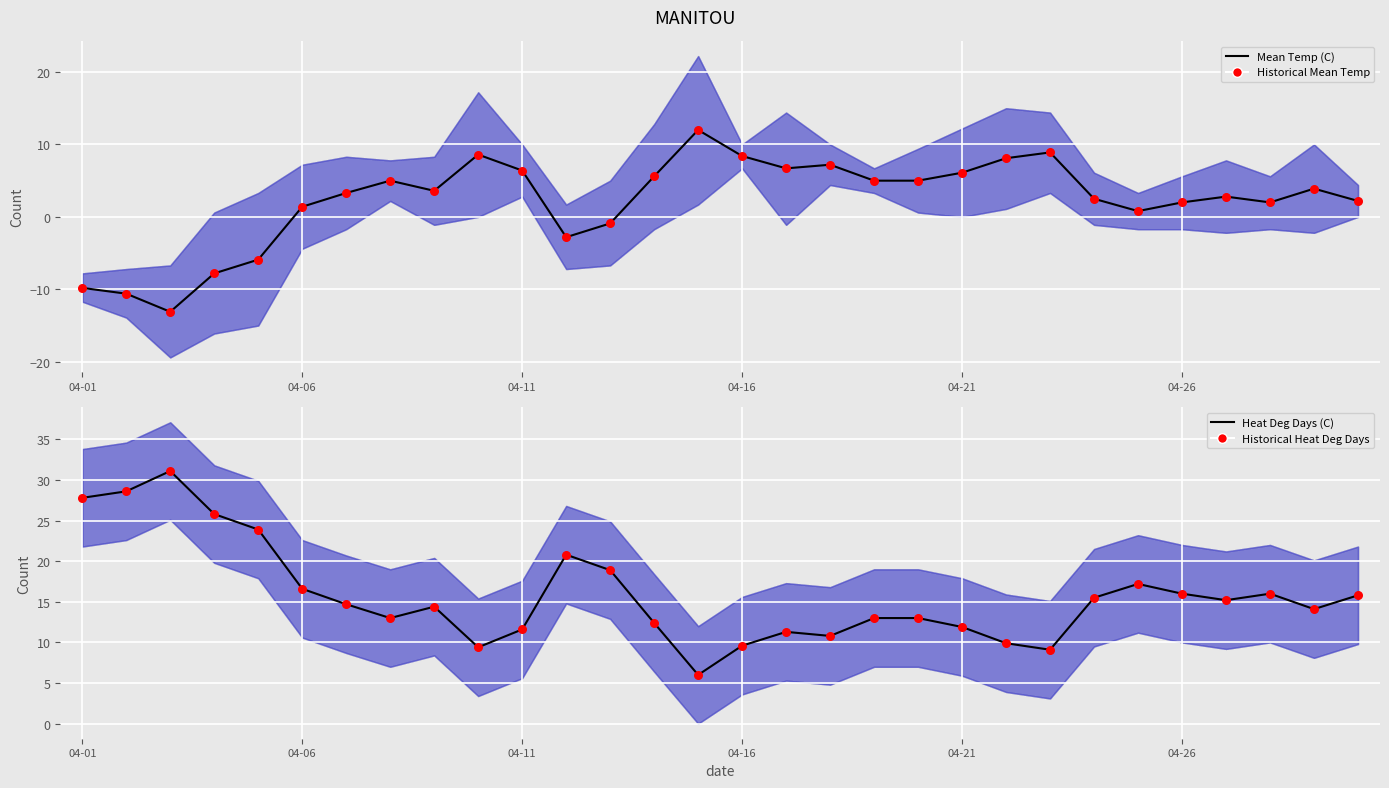

What are all the series names shown in the legend?

Mean Temp (C), Historical Mean Temp, Heat Deg Days (C), Historical Heat Deg Days